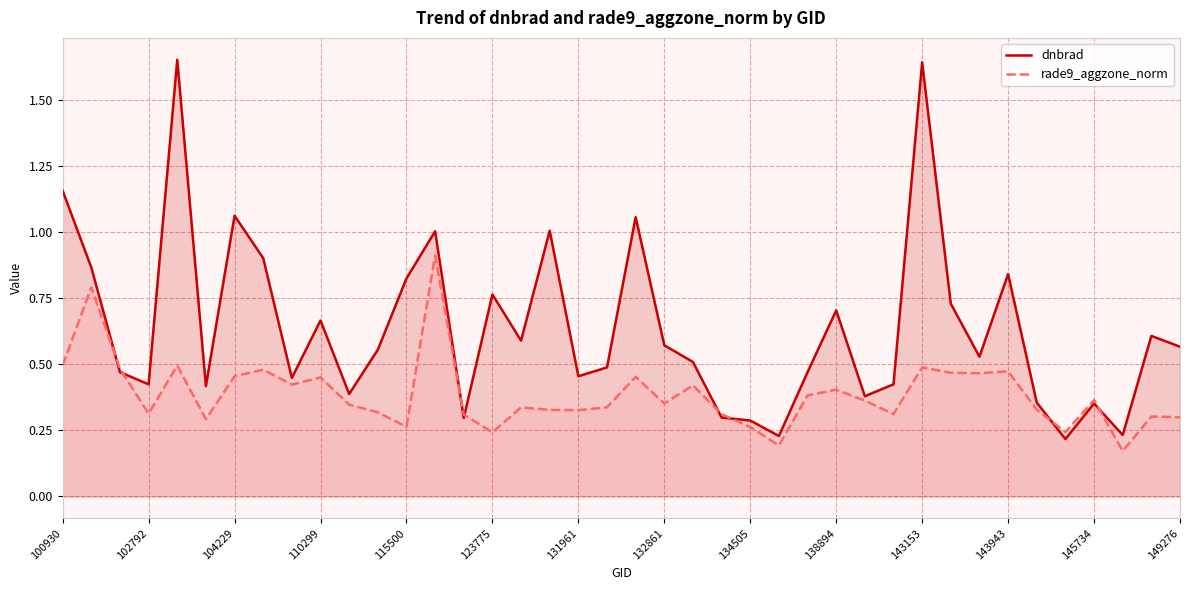

The value of rade9_aggzone_norm at 29 is 0.3. True or false?

True